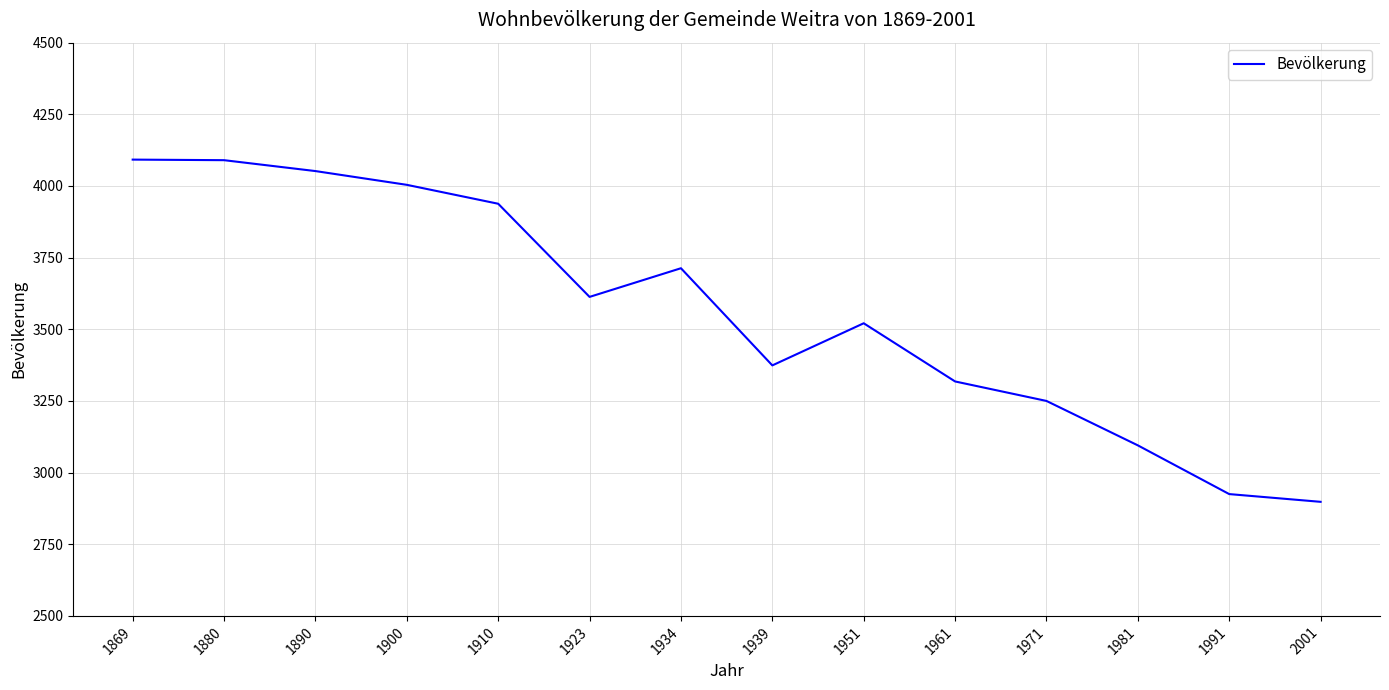

Read the value at 1991, to the nearest 100.

2900